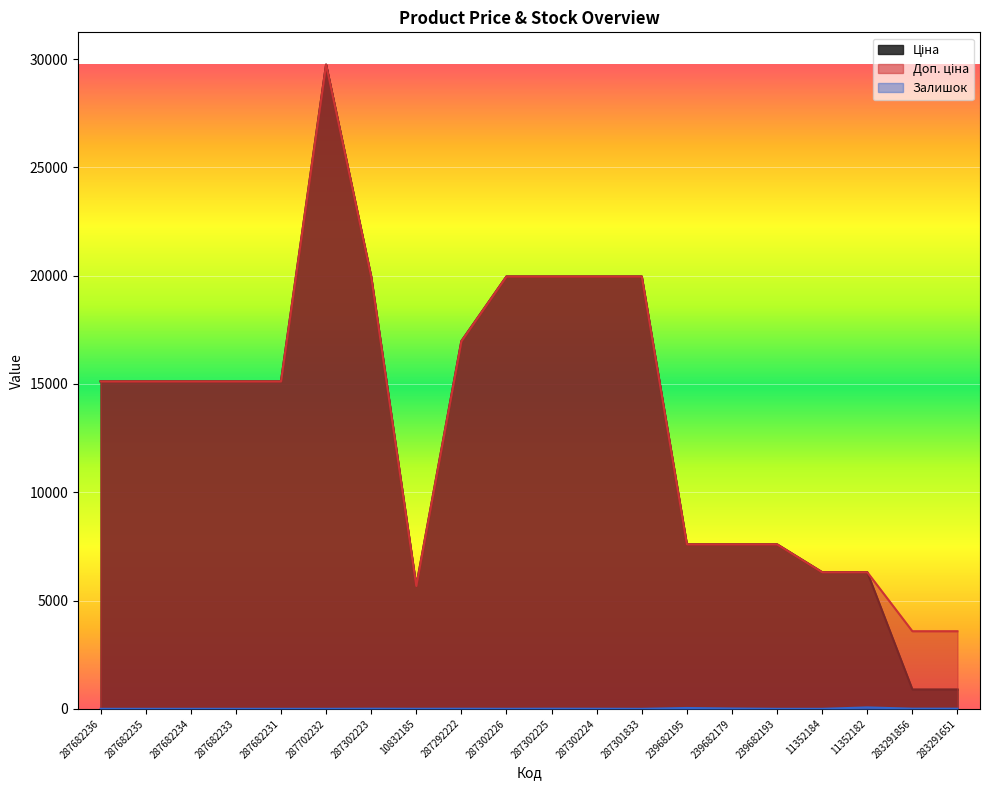

Count the number of data series in this chart.

3